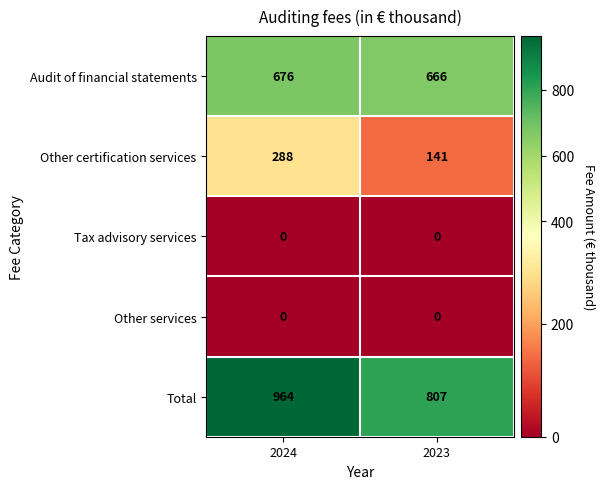

What value does the Audit of financial statements series have at 2024, to the nearest 5?

675